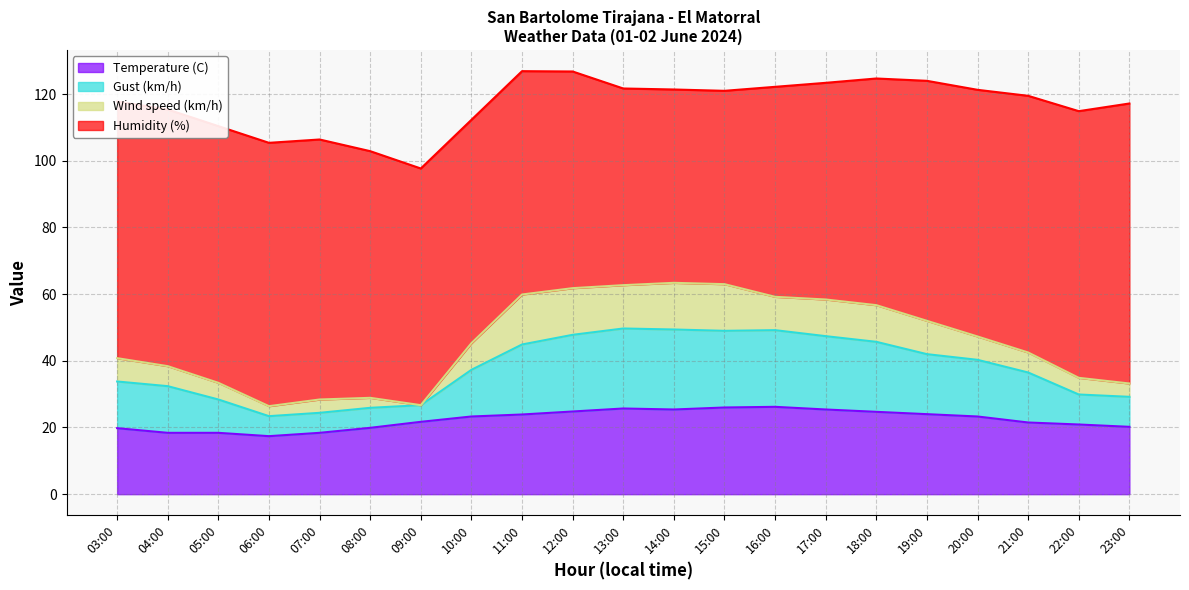

List the labels in order of Temperature (C) value, smallest first.

06:00, 04:00, 05:00, 07:00, 03:00, 08:00, 23:00, 22:00, 21:00, 09:00, 10:00, 20:00, 11:00, 19:00, 18:00, 12:00, 14:00, 17:00, 13:00, 15:00, 16:00